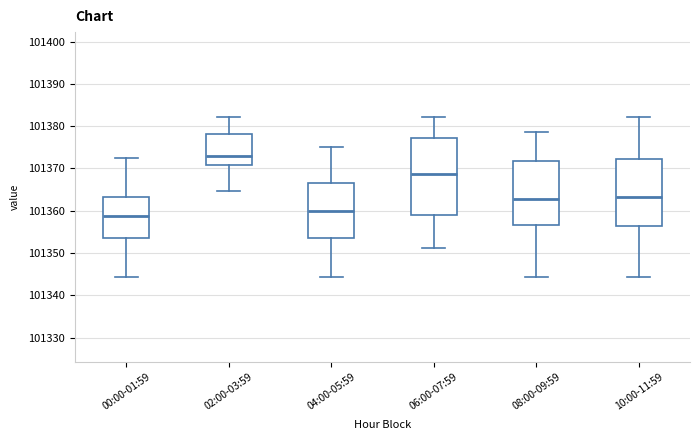

Reading left to right, read every box against the y-axis: the position of its median line, the range the box covers, and the ends of its whiskers. The values are not printed on the chart, so give them approximately, as read against the axis.

00:00-01:59: median 101359, box 101354 to 101363, whiskers 101344 to 101373
02:00-03:59: median 101373, box 101371 to 101378, whiskers 101365 to 101382
04:00-05:59: median 101360, box 101354 to 101366, whiskers 101344 to 101375
06:00-07:59: median 101369, box 101359 to 101377, whiskers 101351 to 101382
08:00-09:59: median 101363, box 101357 to 101372, whiskers 101344 to 101379
10:00-11:59: median 101363, box 101356 to 101372, whiskers 101344 to 101382